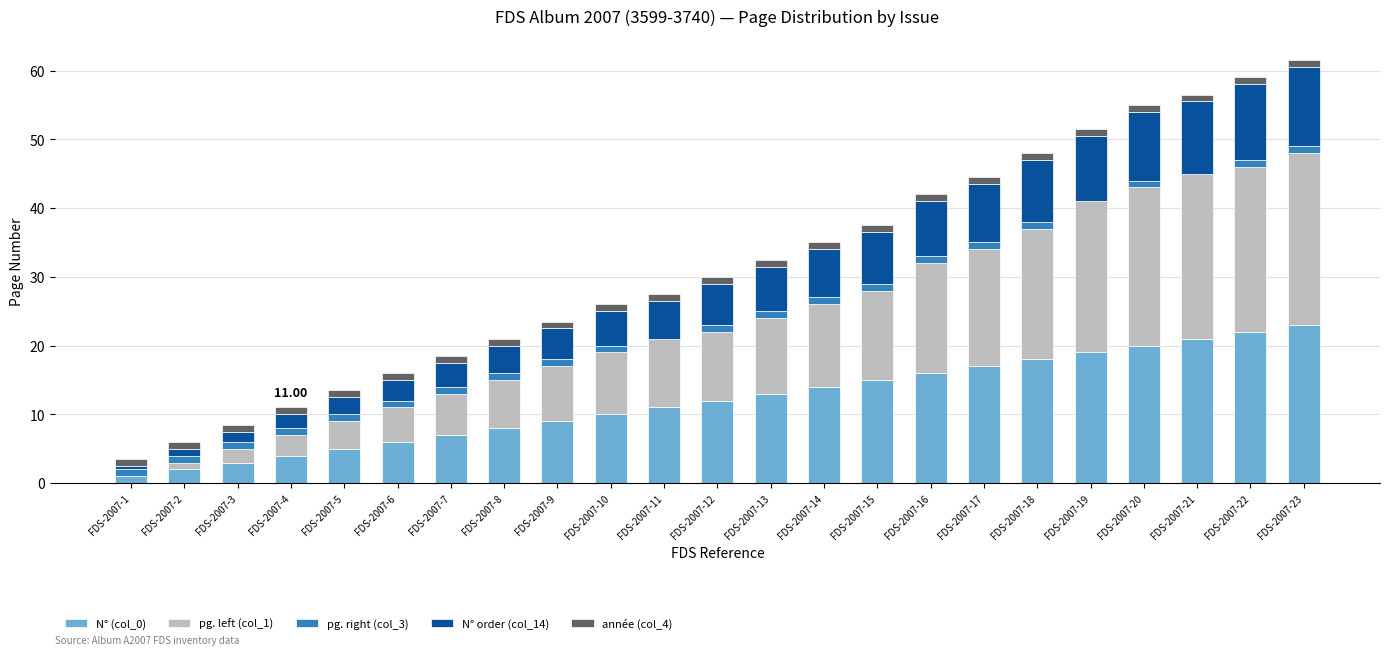

At how many categories does at least one series exceed 24?

1